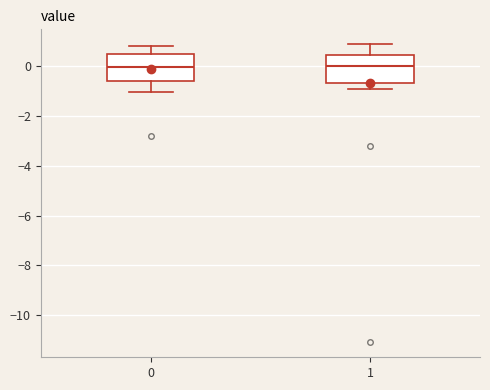

Where is the upper edge of the box at x = 1 on the y-axis? The values are not printed on the chart, so give them approximately, as read against the axis.

0.4